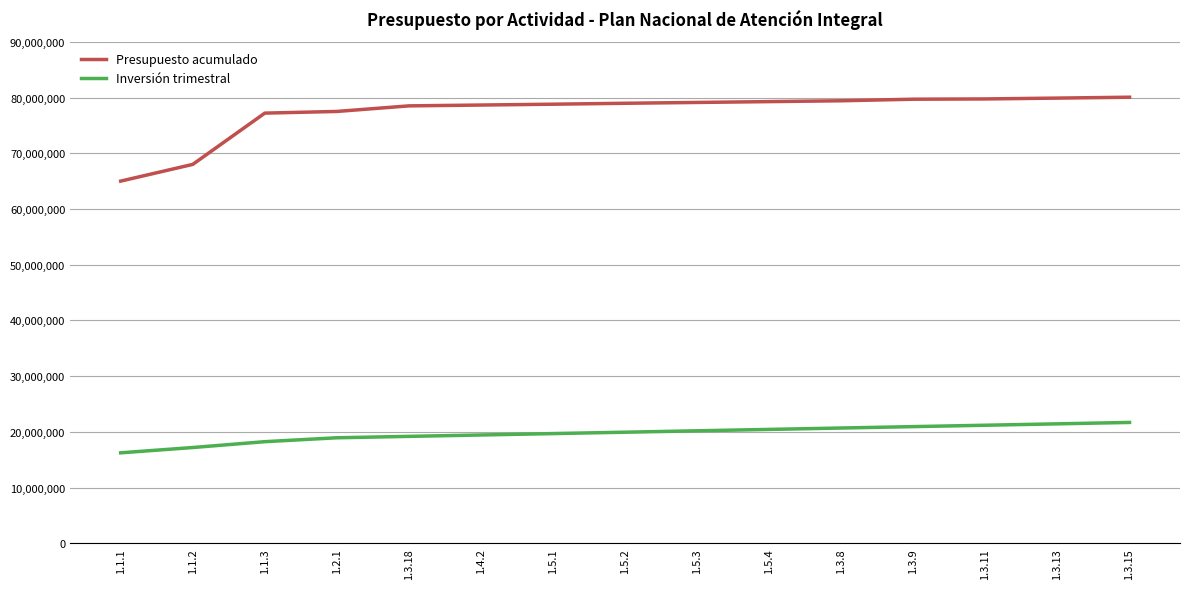

What is the spread (max minus min) of values at 1.5.4?

58815000